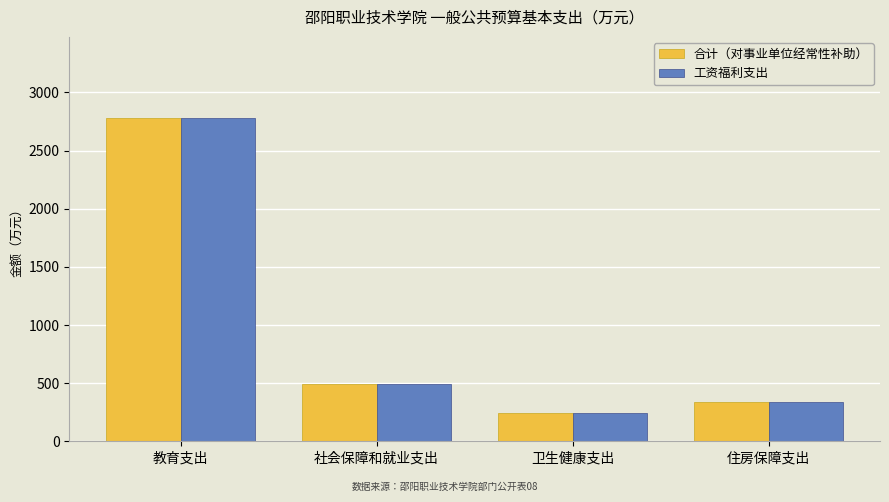

What is the highest value of the 合计（对事业单位经常性补助） series?

2782.3